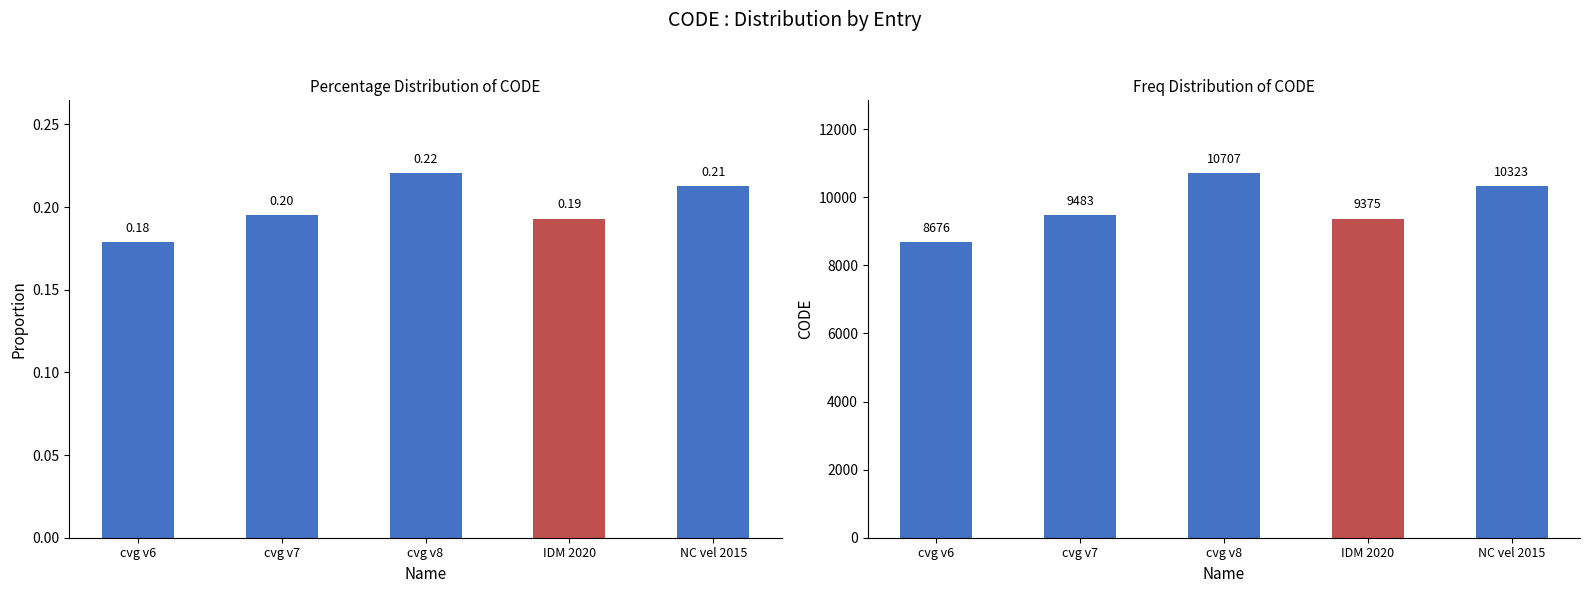

Rank the categories by value from lowest to highest.

cvg v6, IDM 2020, cvg v7, NC vel 2015, cvg v8